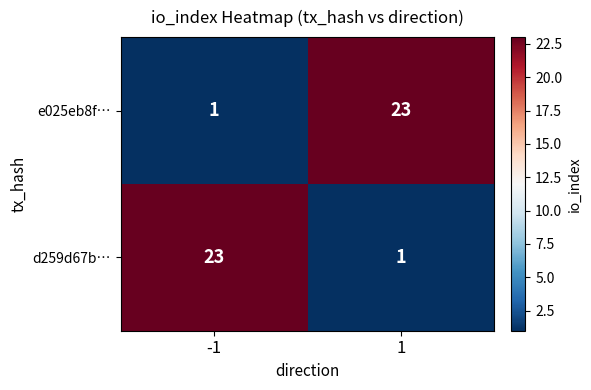

The value of e025eb8f… at 1 is 41. True or false?

False